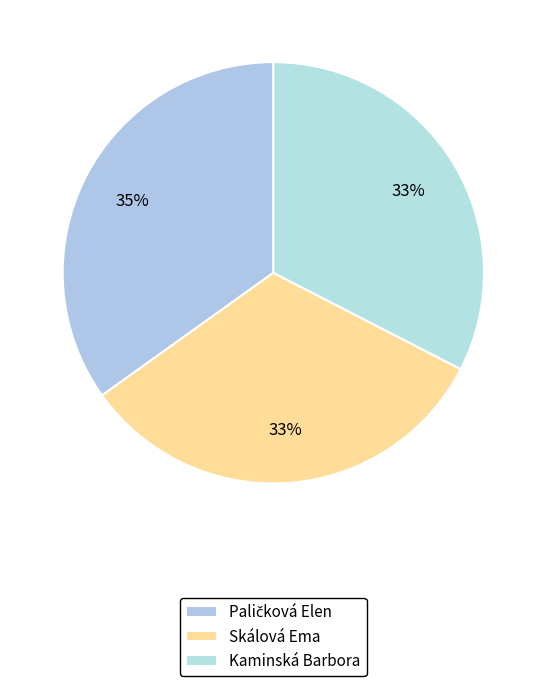

The Kaminská Barbora slice represents 38% of the pie. True or false?

False